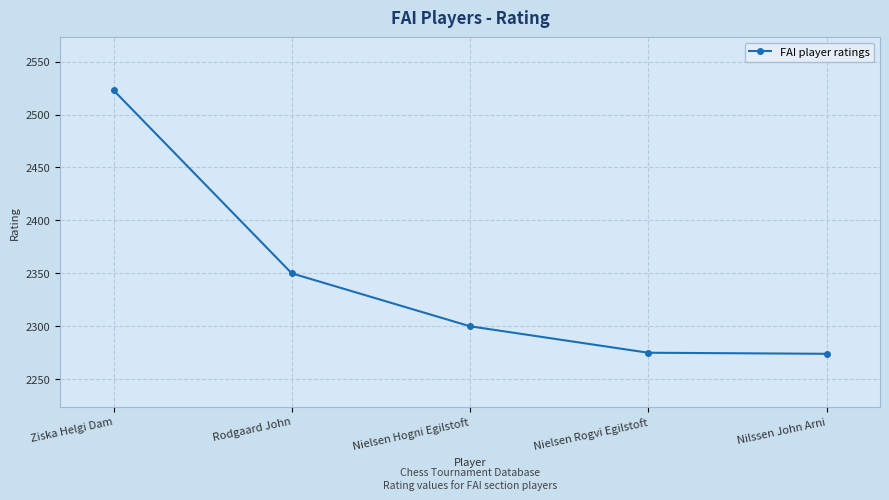

What is the label of the 1st point from the left?

Ziska Helgi Dam